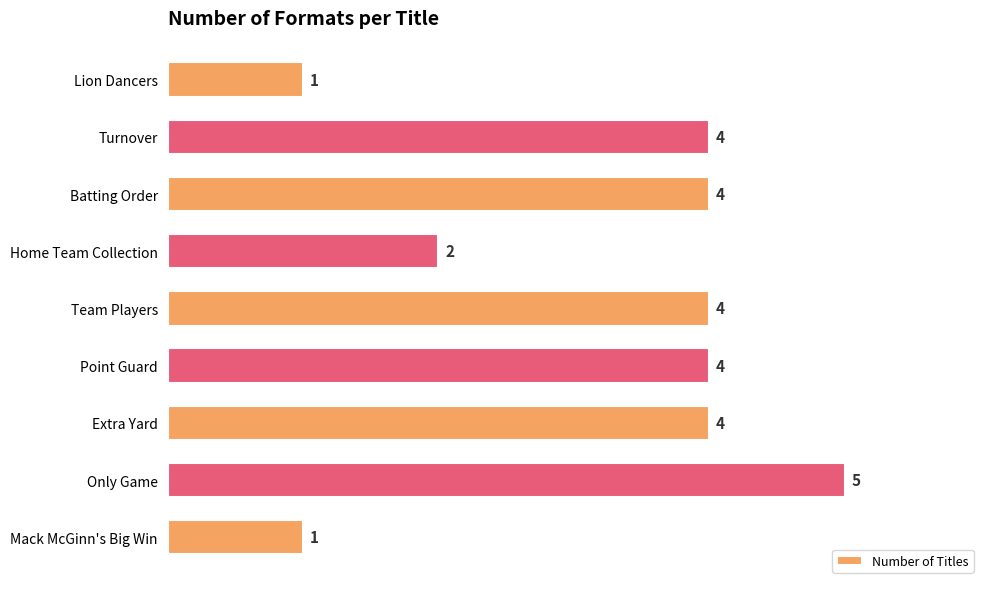

Reading bottom to top, what are all the values shown in this chart?

Mack McGinn's Big Win=1	Only Game=5	Extra Yard=4	Point Guard=4	Team Players=4	Home Team Collection=2	Batting Order=4	Turnover=4	Lion Dancers=1